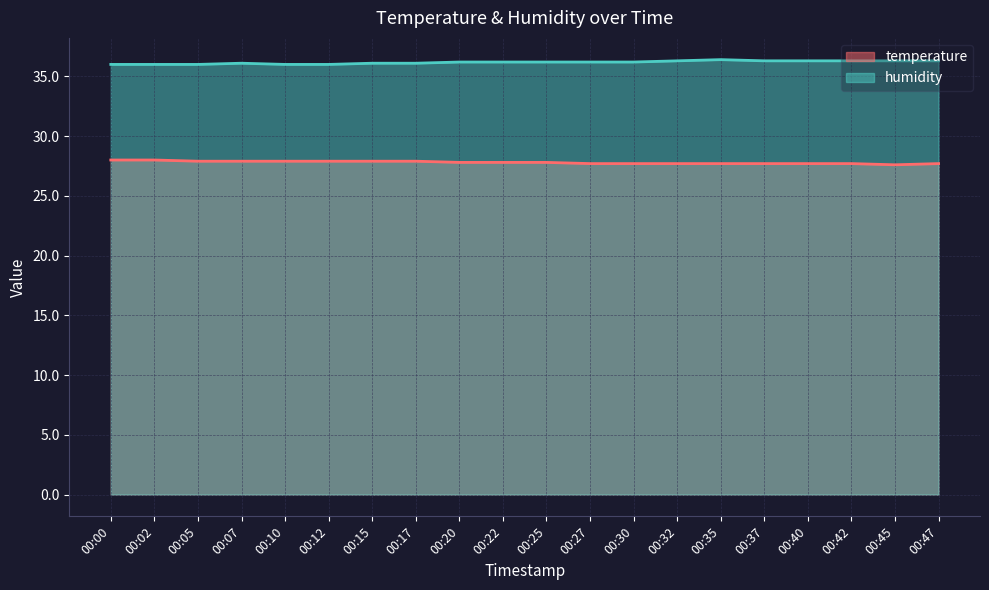

How many interior local peaks does the humidity series have?

2